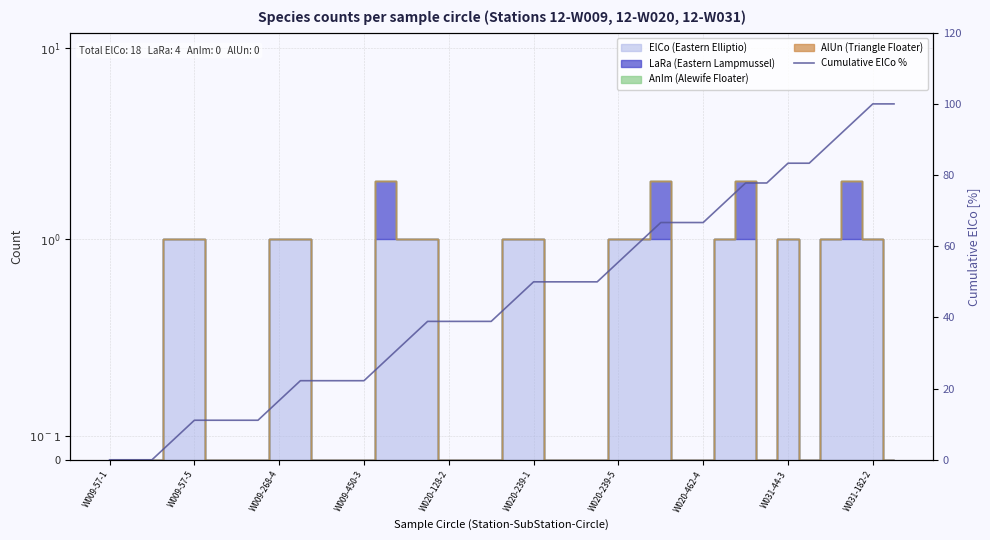

True or false: there are more than 1 points higher than both neighbors.

False